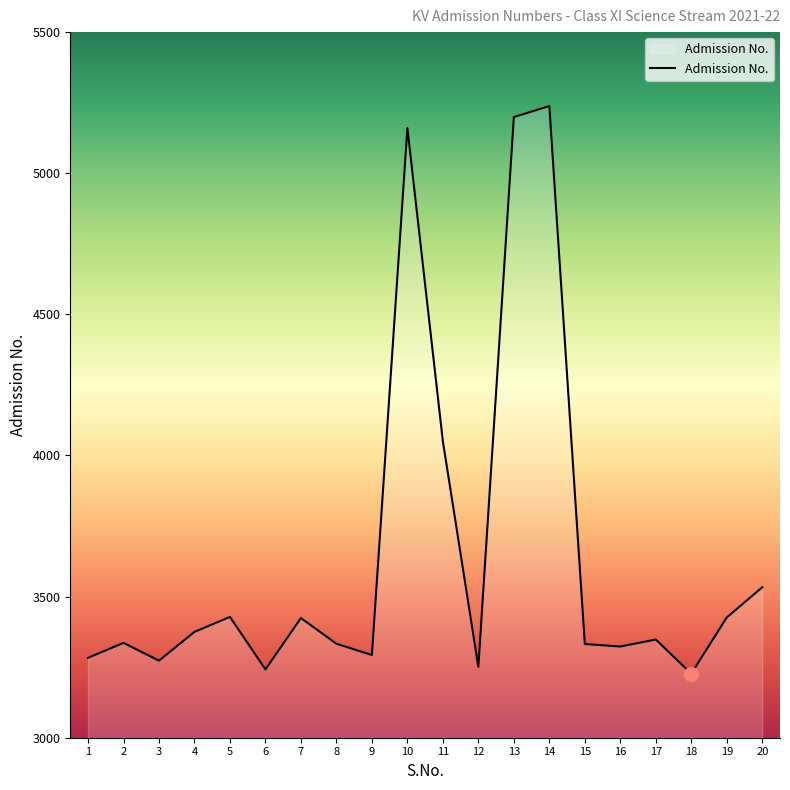

What is the difference between the maximum and minimum values?

2011